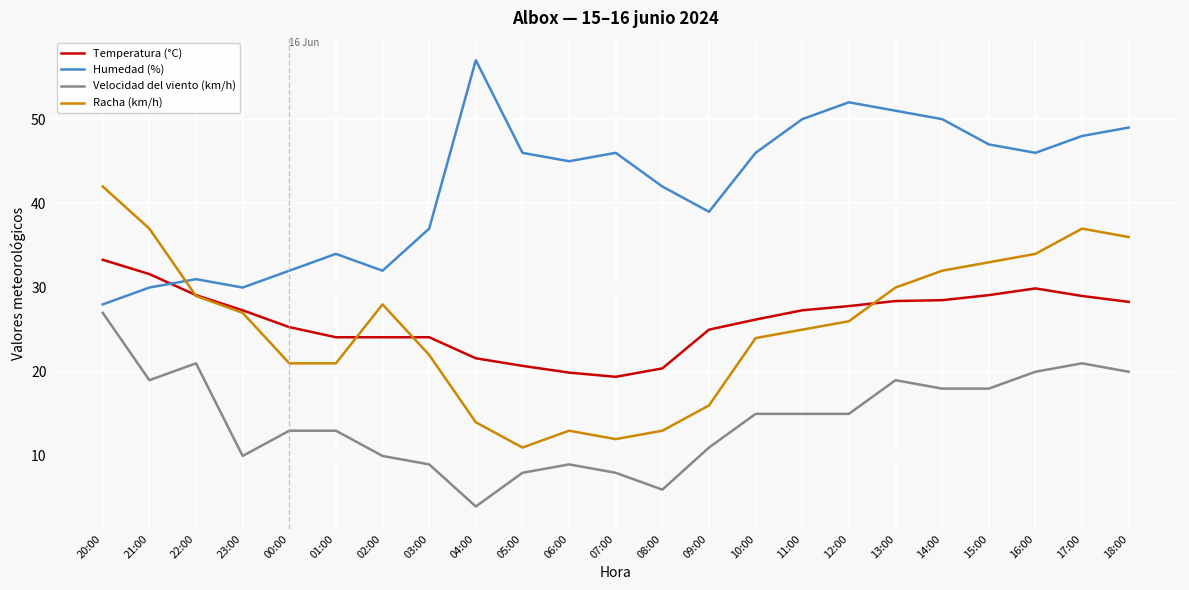

Which series ends up on top after the final intersection of Temperatura (°C) and Racha (km/h)?

Racha (km/h)